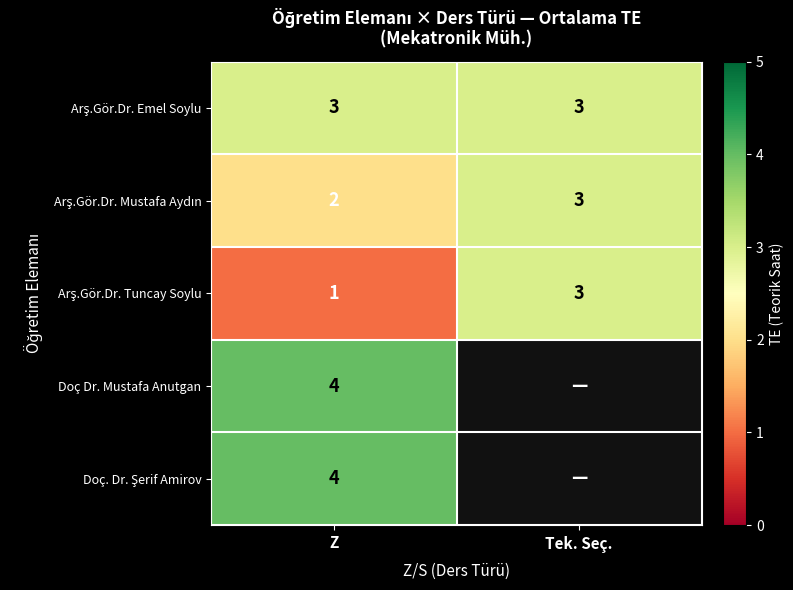

What is the total value across all series at Z?

14